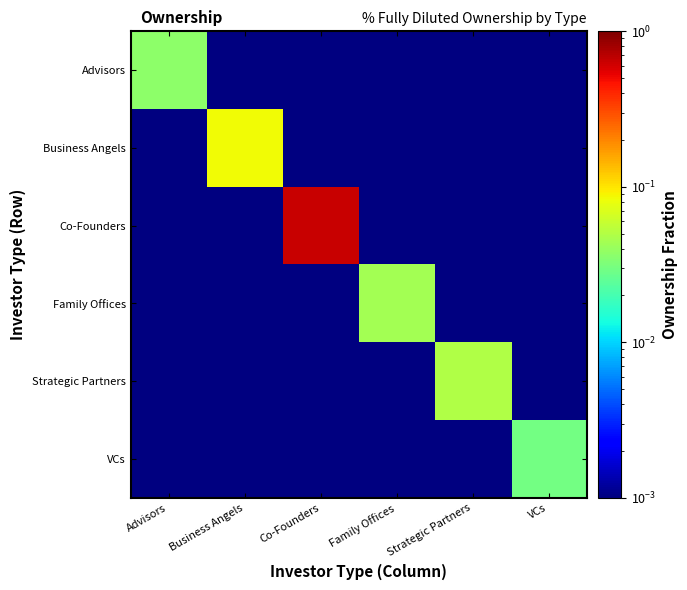

At how many categories does at least one series exceed 0?

6